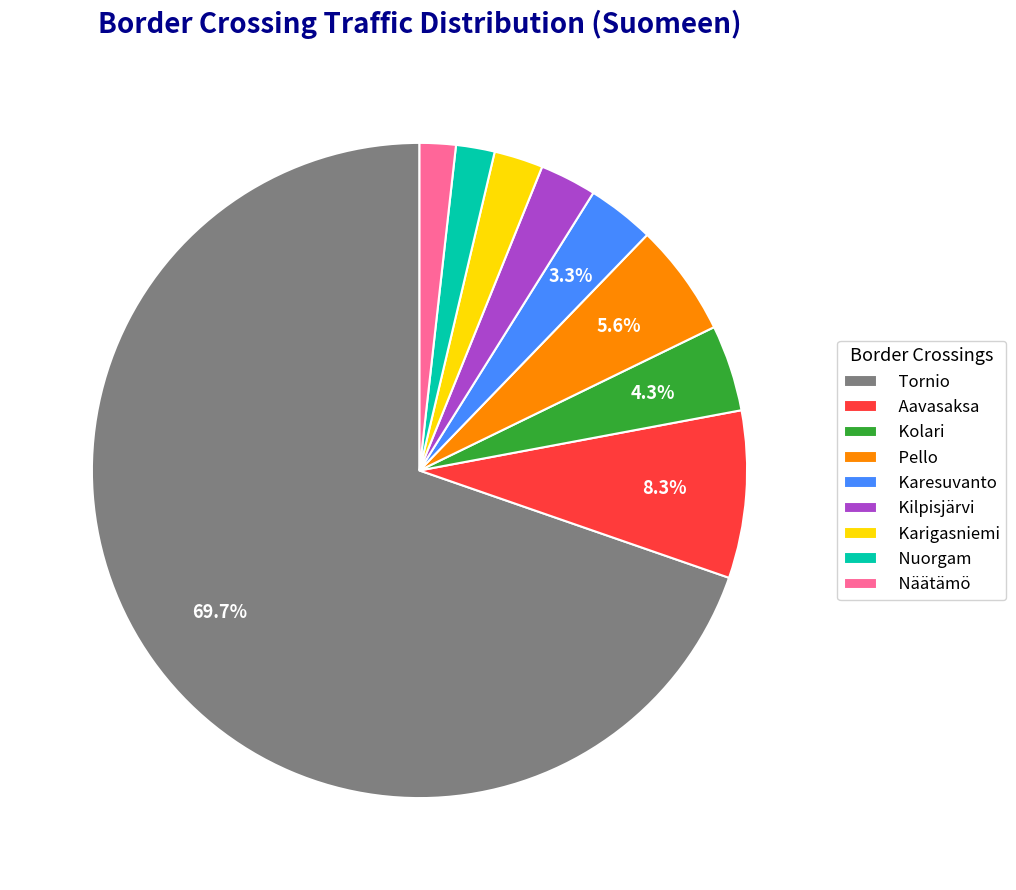

What is the ratio of the value at Kilpisjärvi to the value at Pello?

0.5